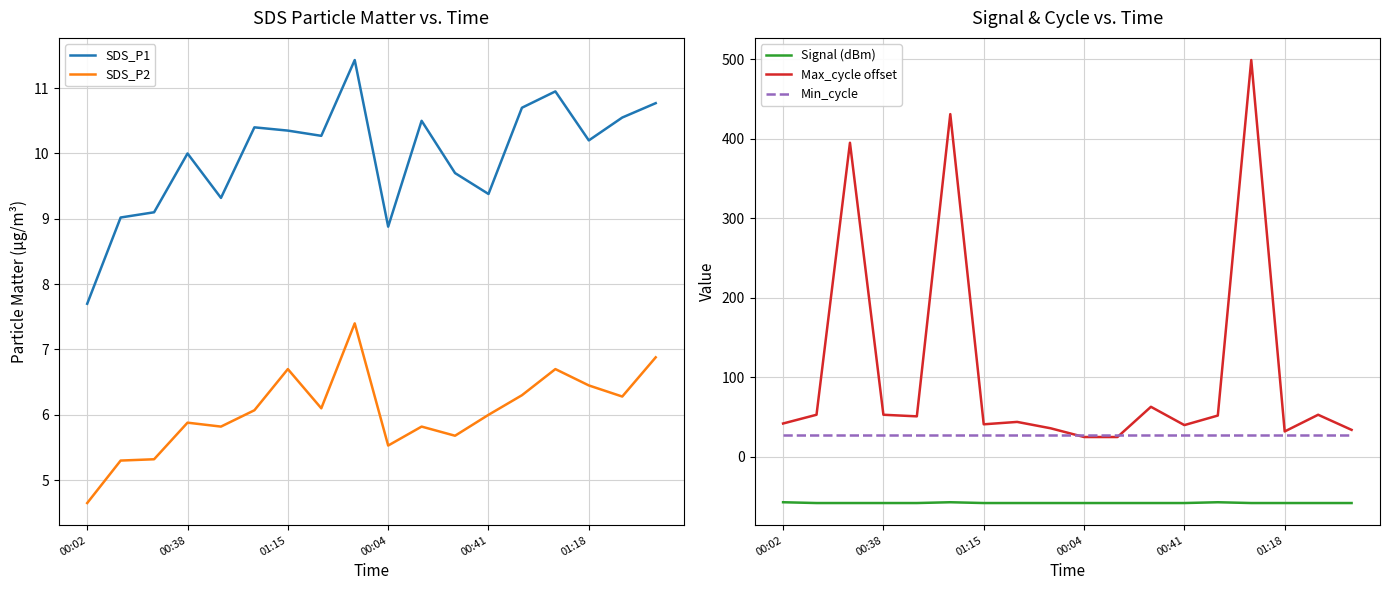

Is it true that Min_cycle equals 28 at 01:15?

True